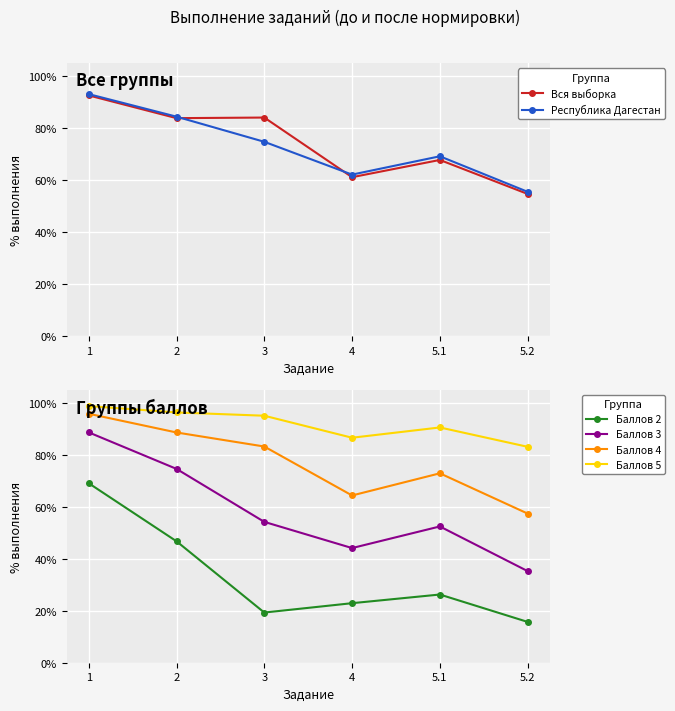

At how many categories does at least one series exceed 56?

6